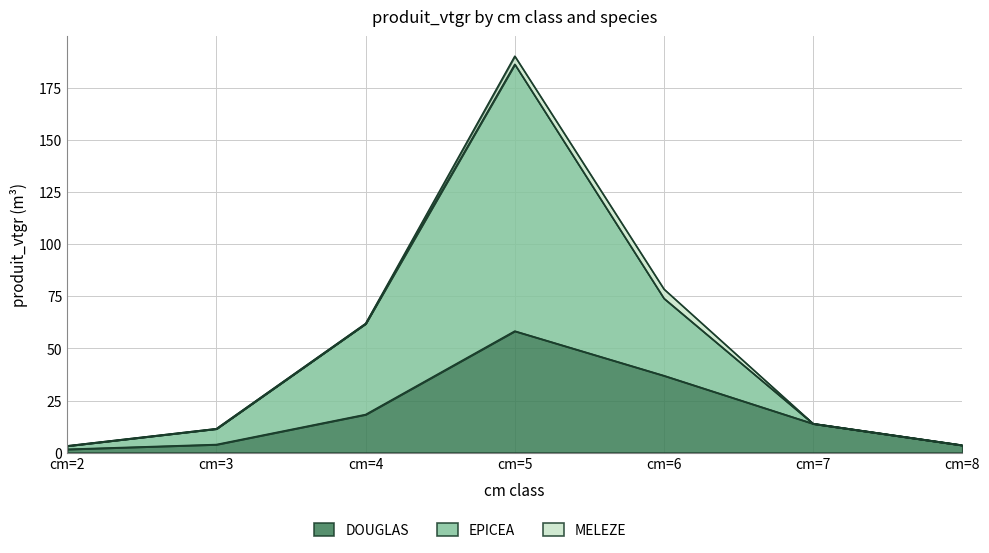

How many categories are shown in the chart?

7